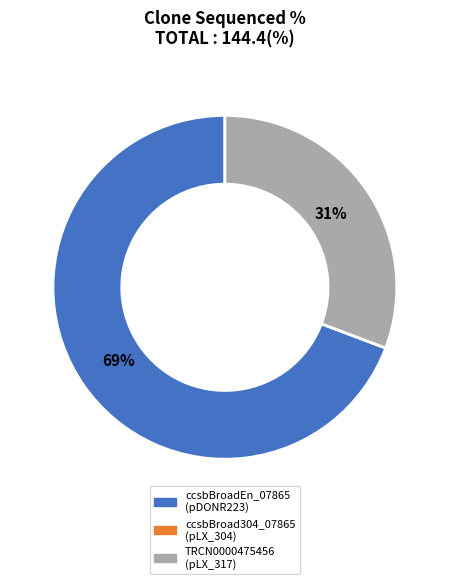

What is the largest slice in the pie chart?

ccsbBroadEn_07865